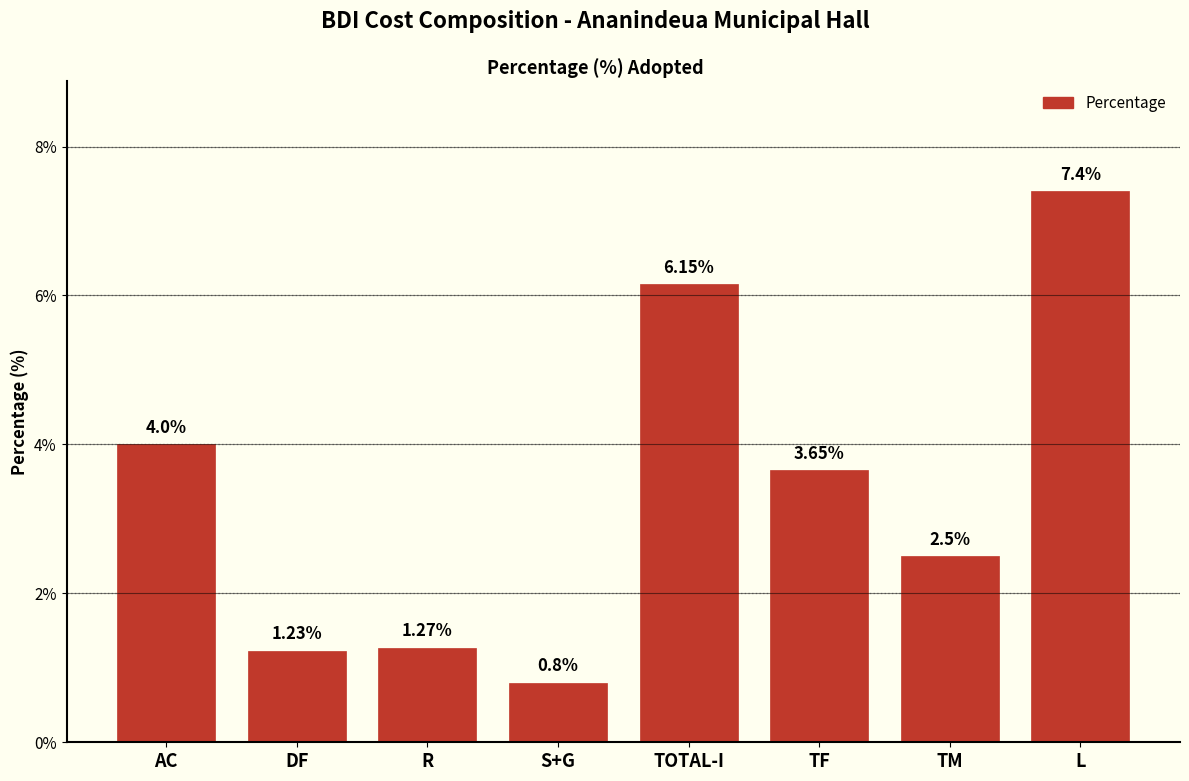

At which category does the chart reach its minimum across all series?

S+G